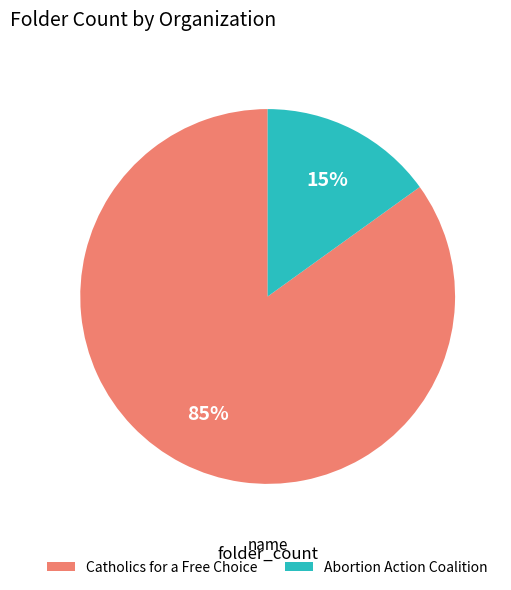

To the nearest percent, what is the difference between the Catholics for a Free Choice and Abortion Action Coalition slice percentages?

70%